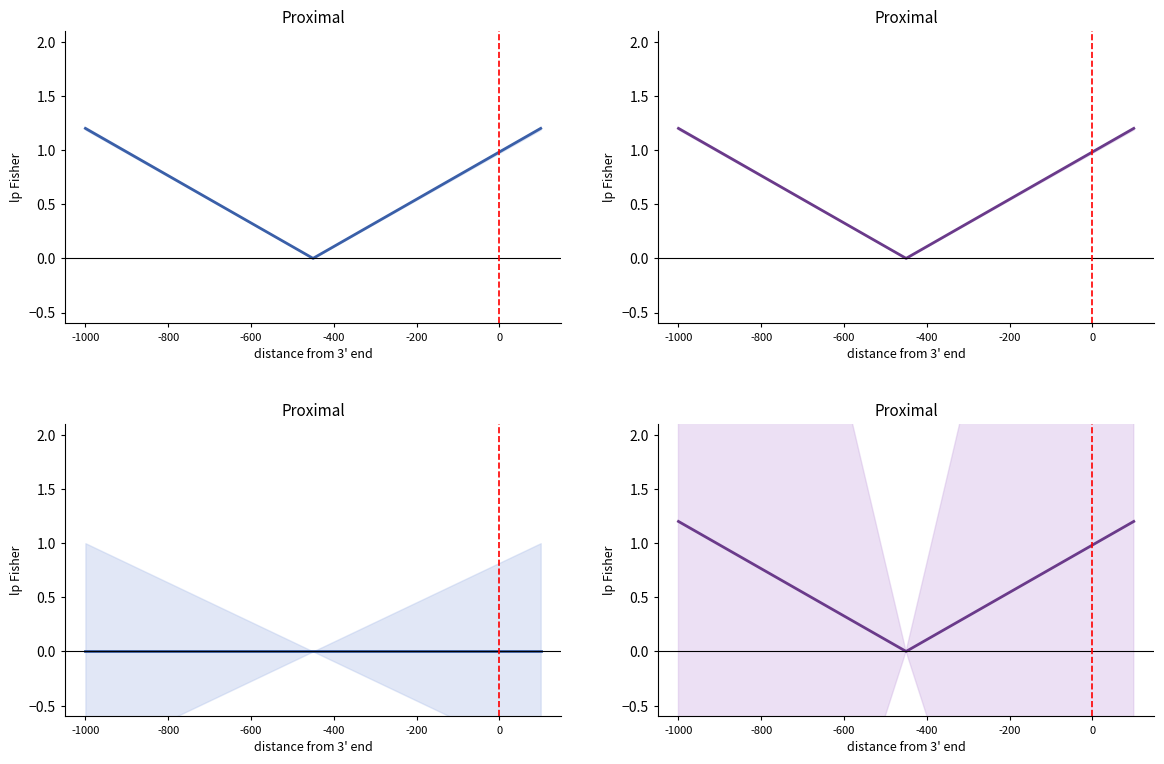

True or false: Использовано has more than 2 points higher than both neighbors.

False